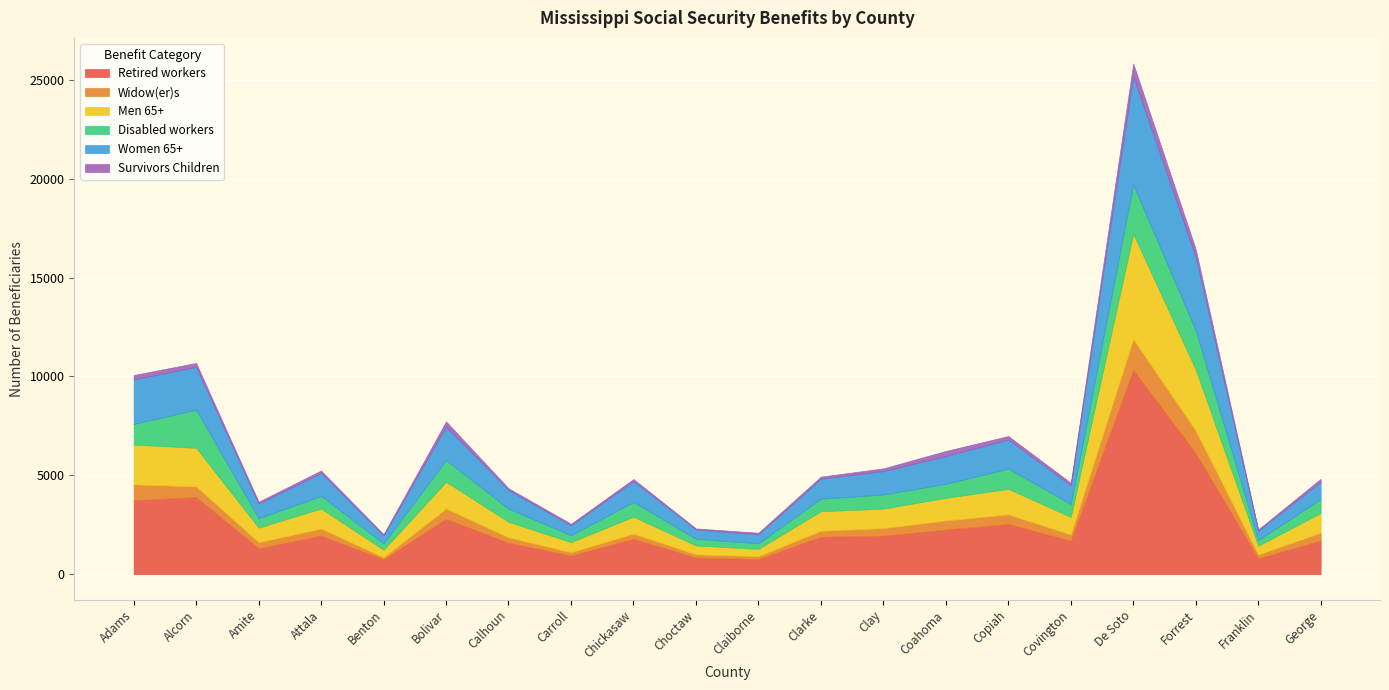

What is the sum of the Widow(er)s values at Alcorn and Carroll?

711